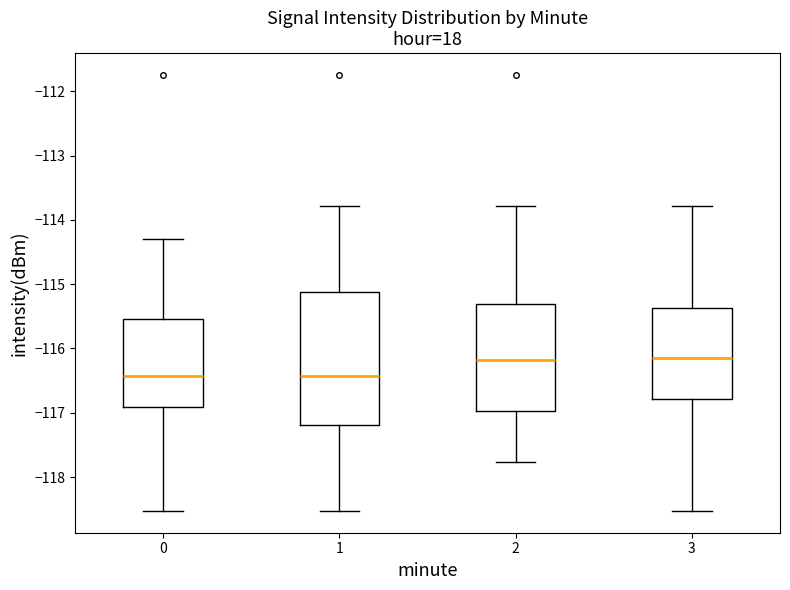

Reading left to right, read every box against the y-axis: the position of its median line, the range the box covers, and the ends of its whiskers. The values are not printed on the chart, so give them approximately, as read against the axis.

0: median -116.4, box -116.9 to -115.5, whiskers -118.5 to -114.3
1: median -116.4, box -117.2 to -115.1, whiskers -118.5 to -113.8
2: median -116.2, box -117.0 to -115.3, whiskers -117.8 to -113.8
3: median -116.1, box -116.8 to -115.4, whiskers -118.5 to -113.8